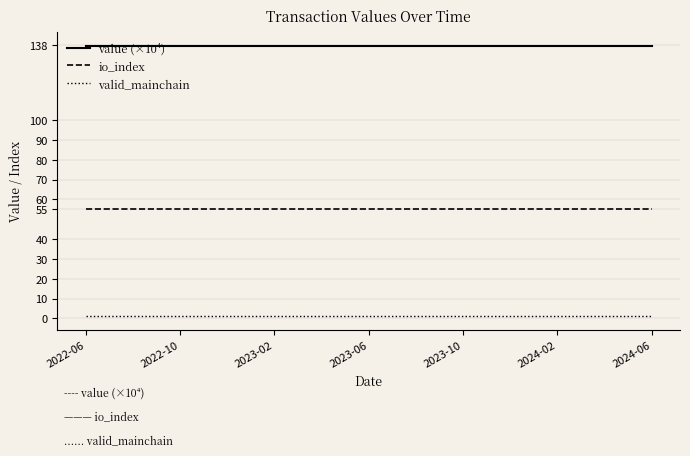

What is the maximum value shown in the chart?

137.6